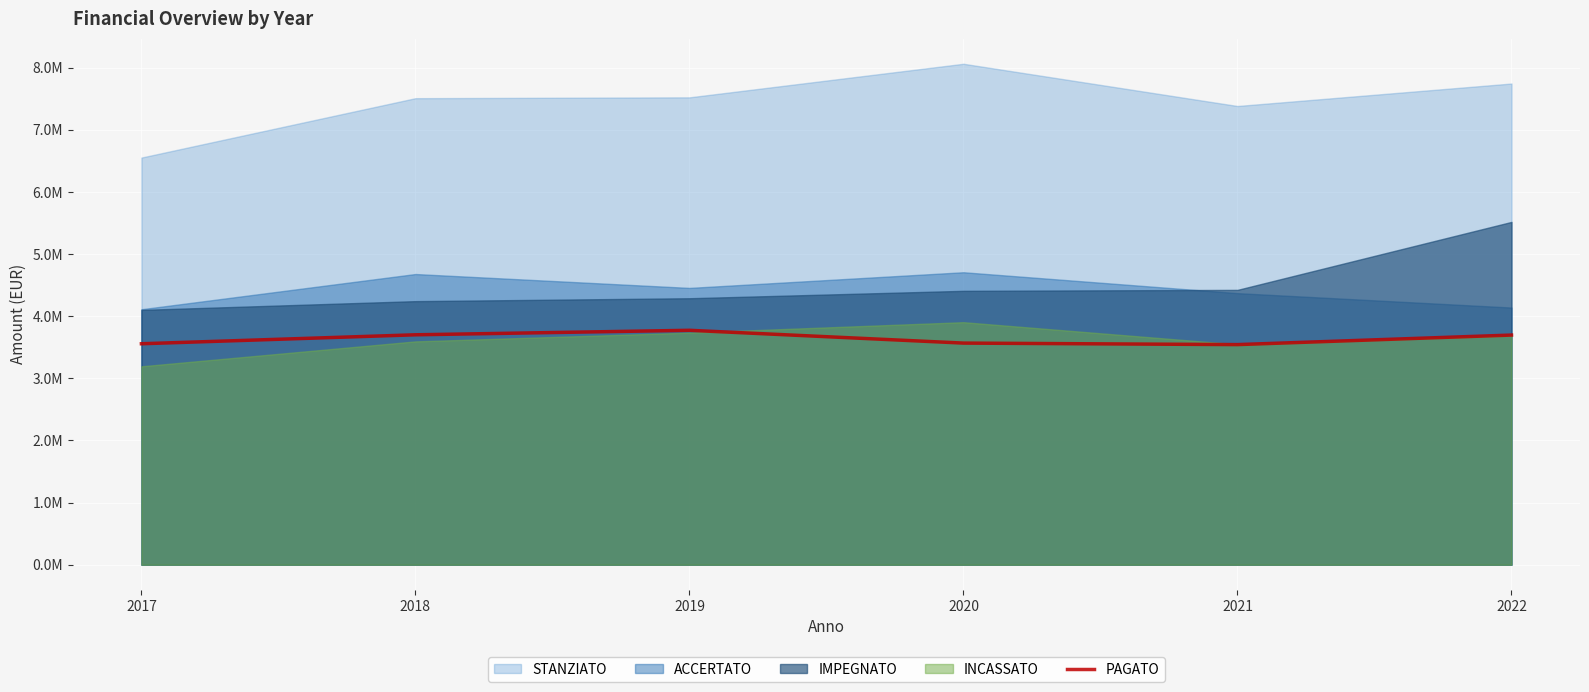

Where is the data nearest to the value 3657189?

2022